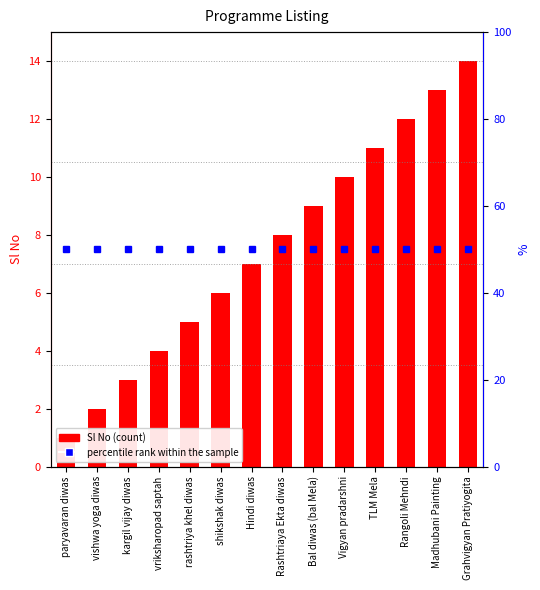

Where does the data first go above 8?

Bal diwas (bal Mela)